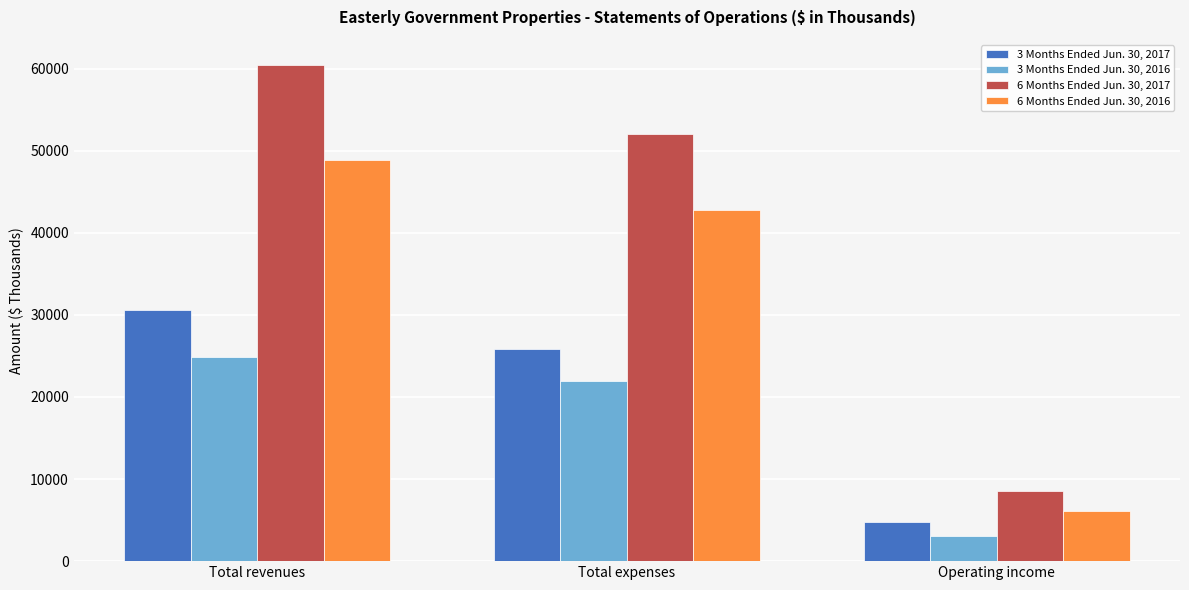

How many bars are there in total?

12